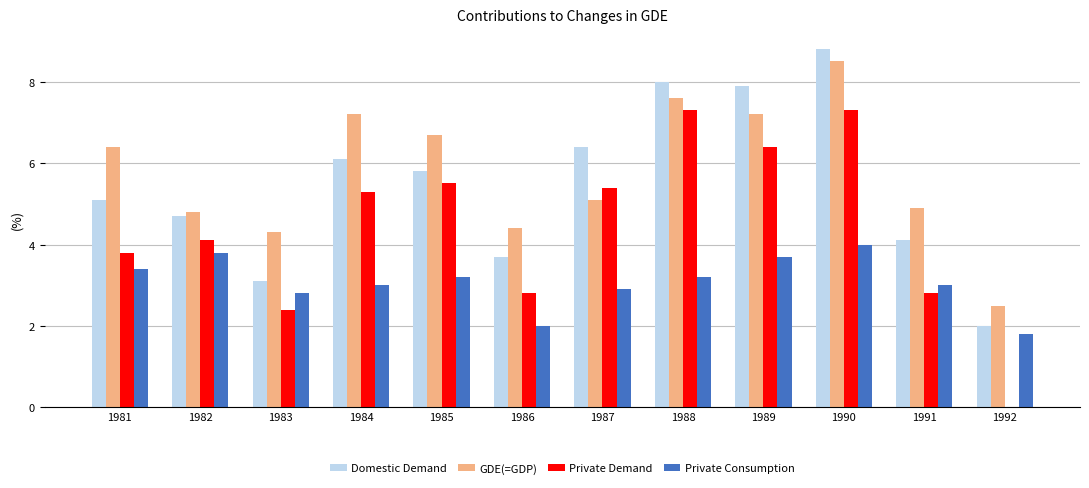

What is the difference between the Private Consumption values at 1988 and 1981?

0.2